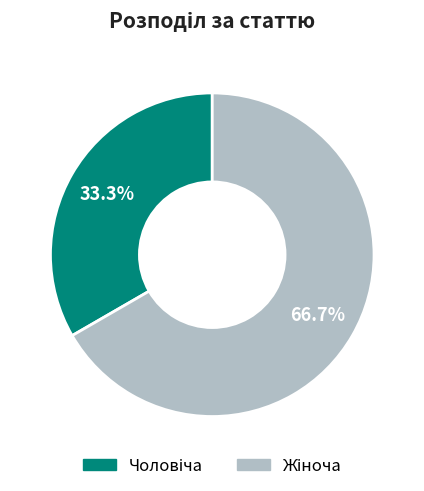

To the nearest percent, what is the difference between the largest and smallest slice percentages?

33%